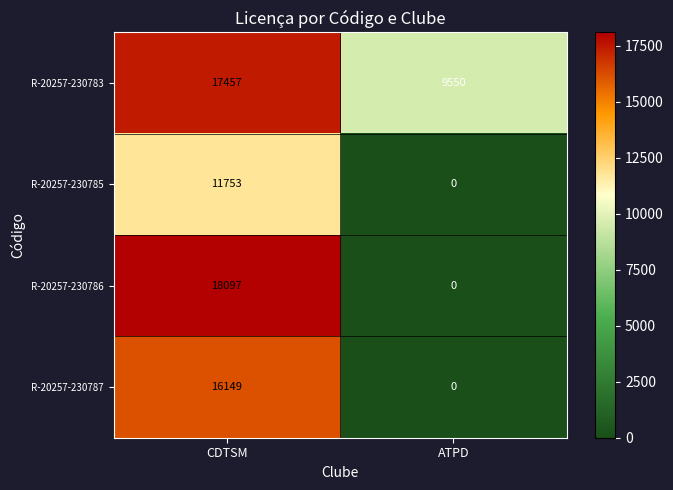

Between CDTSM and ATPD, which series saw the biggest shift?

R-20257-230786